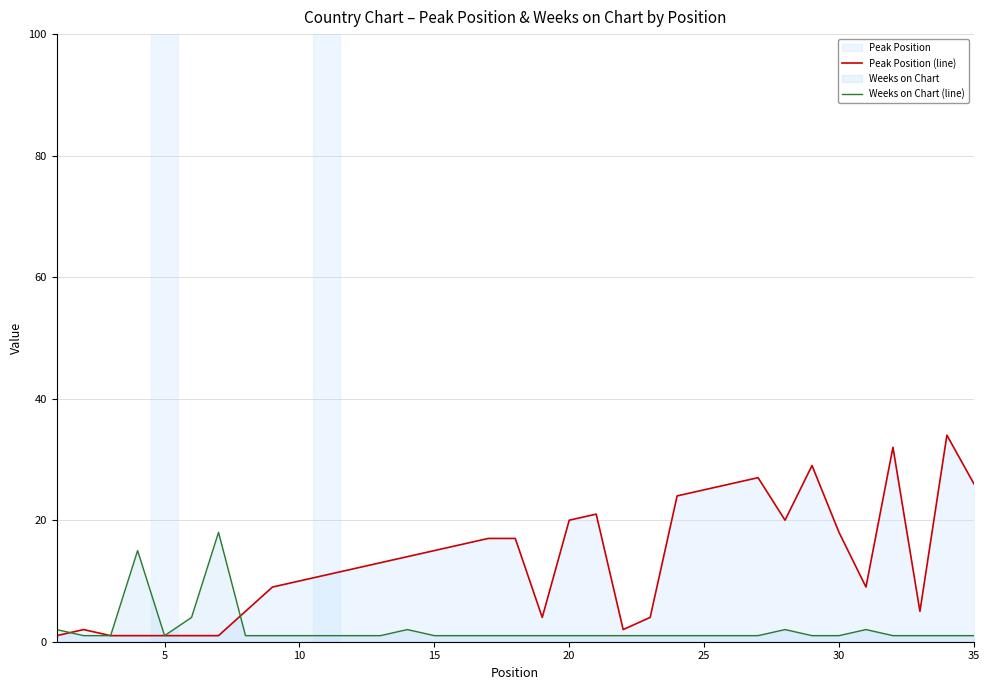

What is the average value of the Peak Position (line) series?

14